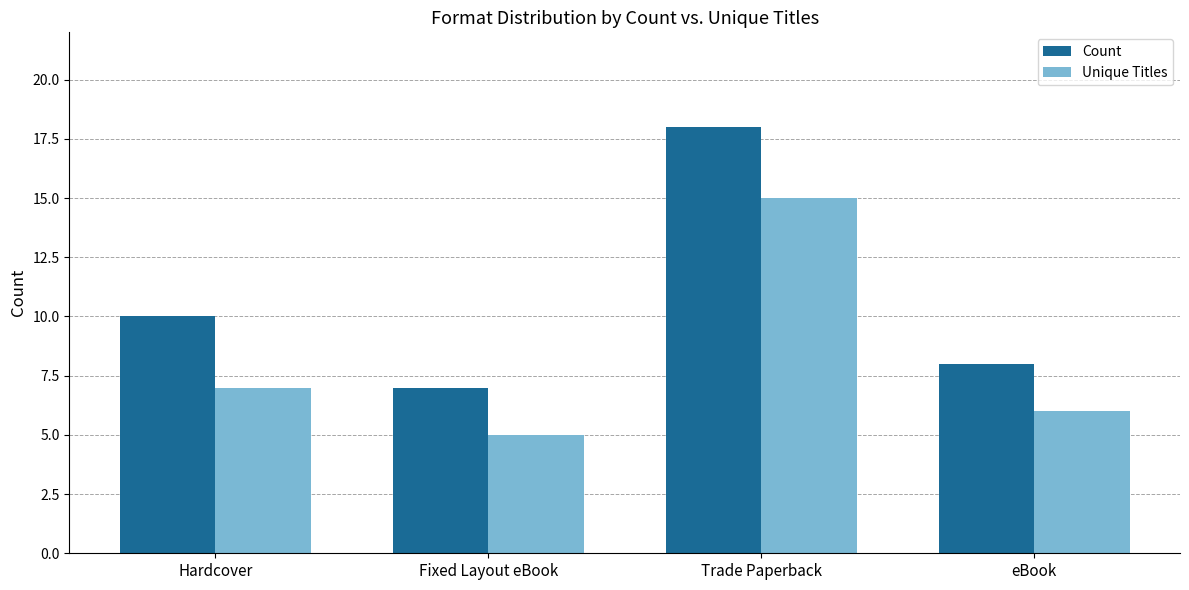

The value of Unique Titles at Fixed Layout eBook is 5. True or false?

True